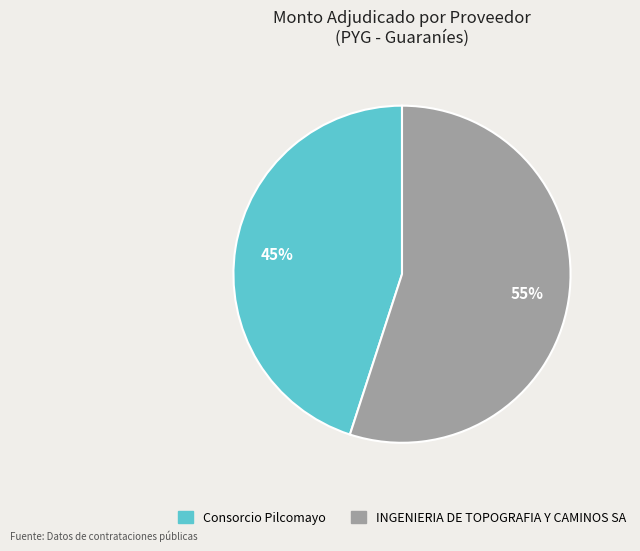

Is it true that Consorcio Pilcomayo is 37% of the pie?

False